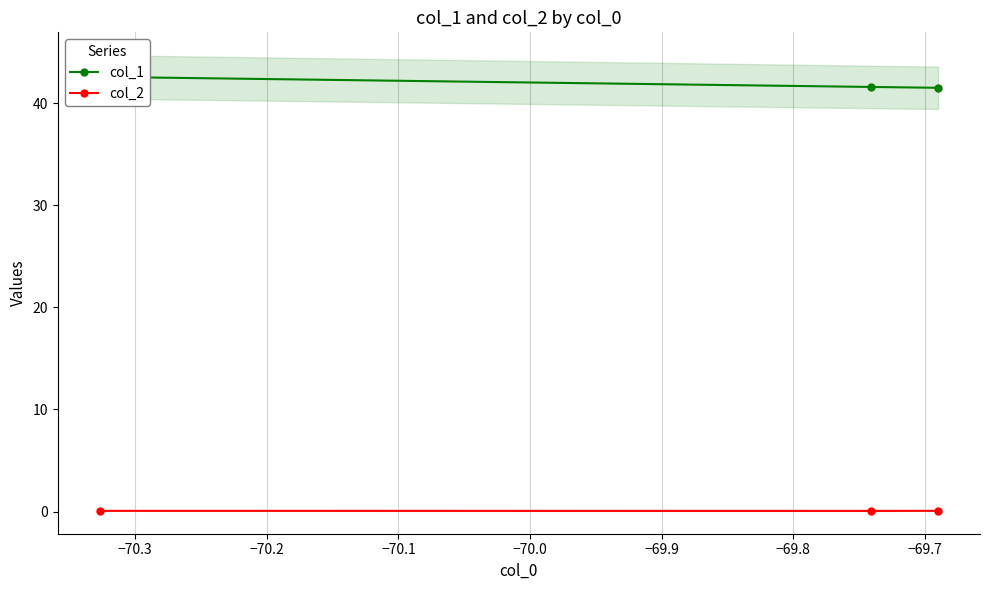

How many series are shown in this chart?

2